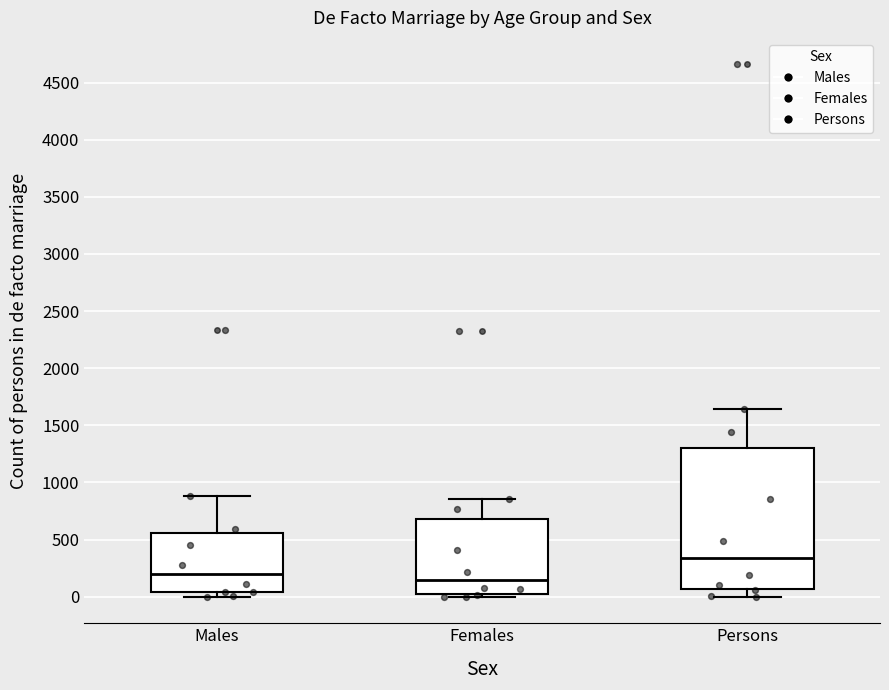

Which box is the tallest, from its lower edge to its upper edge?

Persons